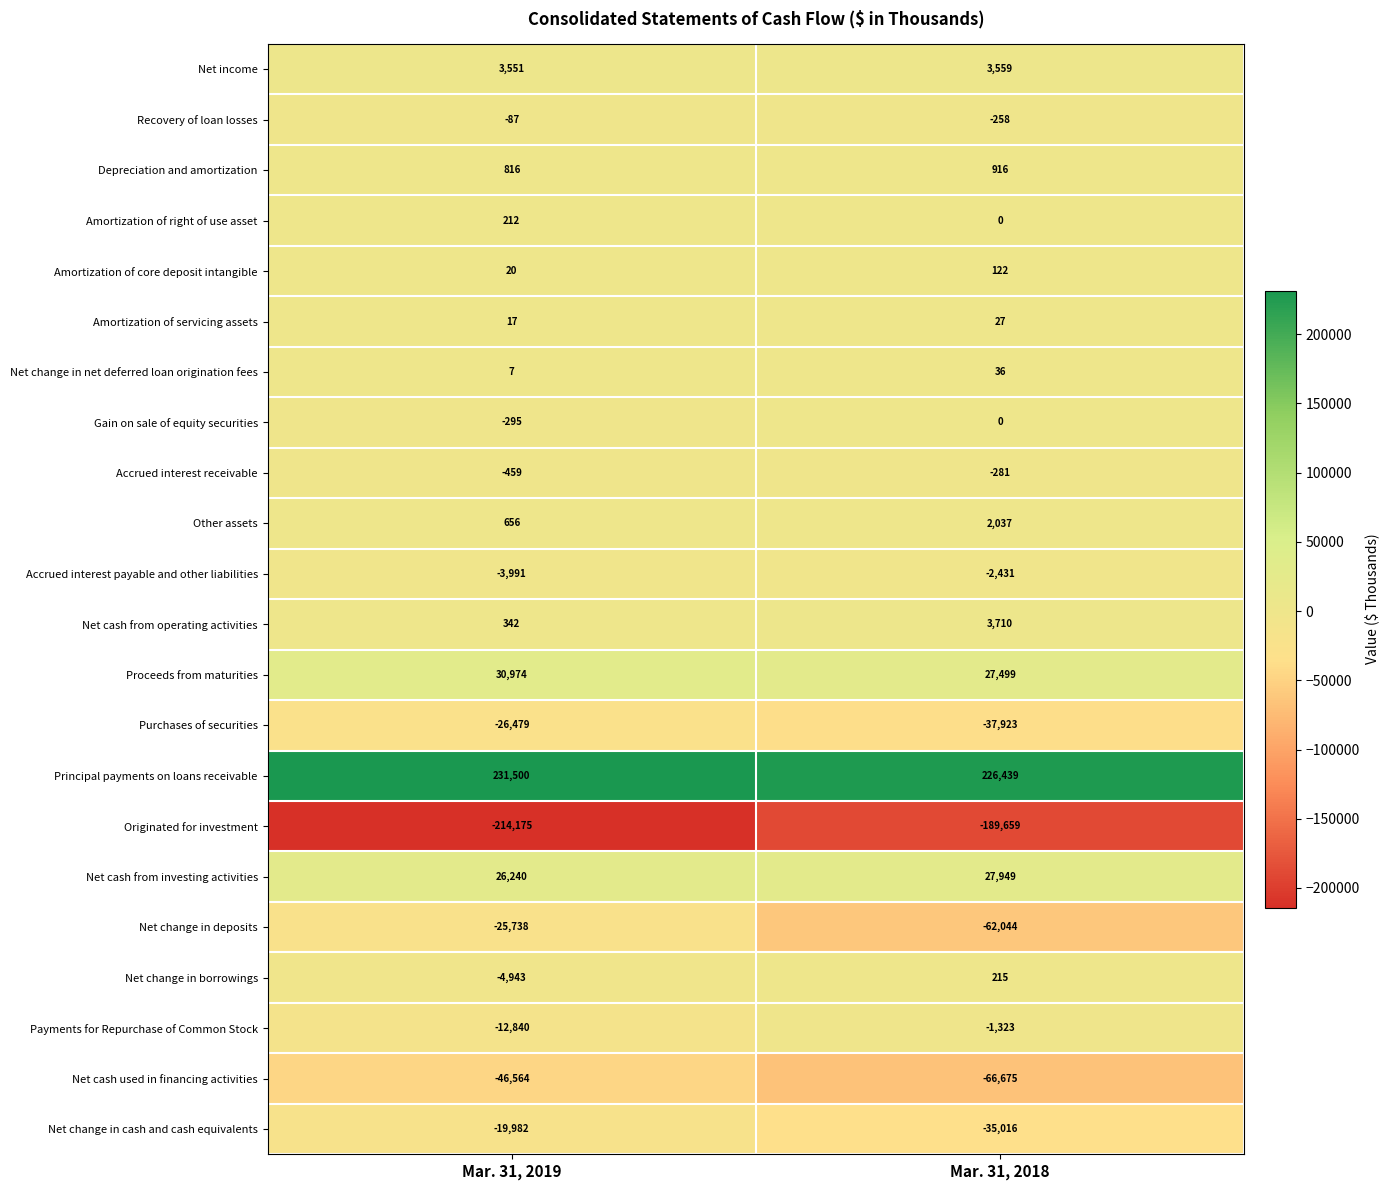

What is the minimum value shown in the chart?

-214175